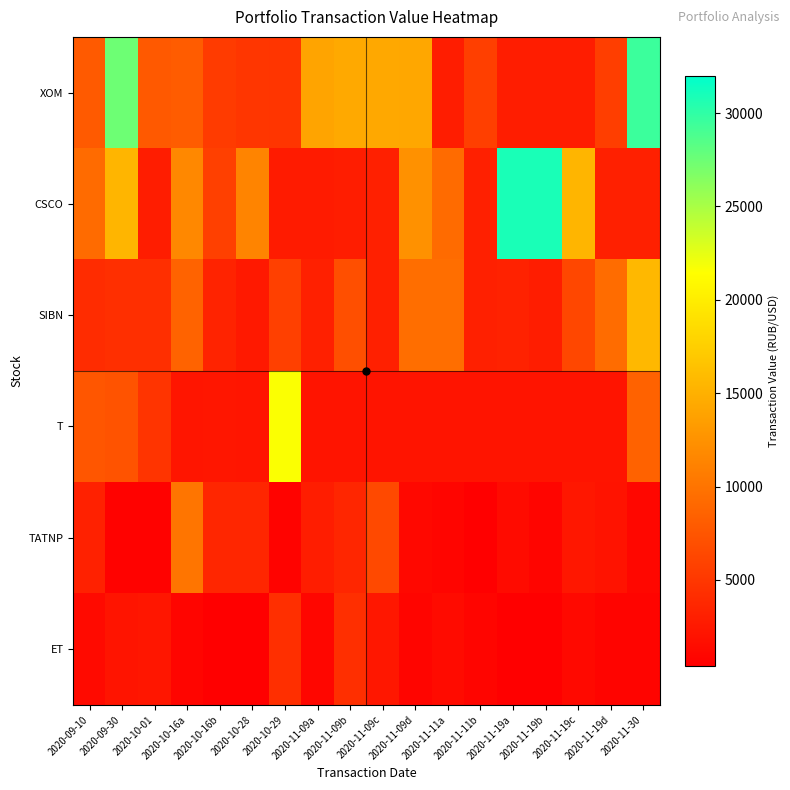

What is the greatest value displayed?

30929.6